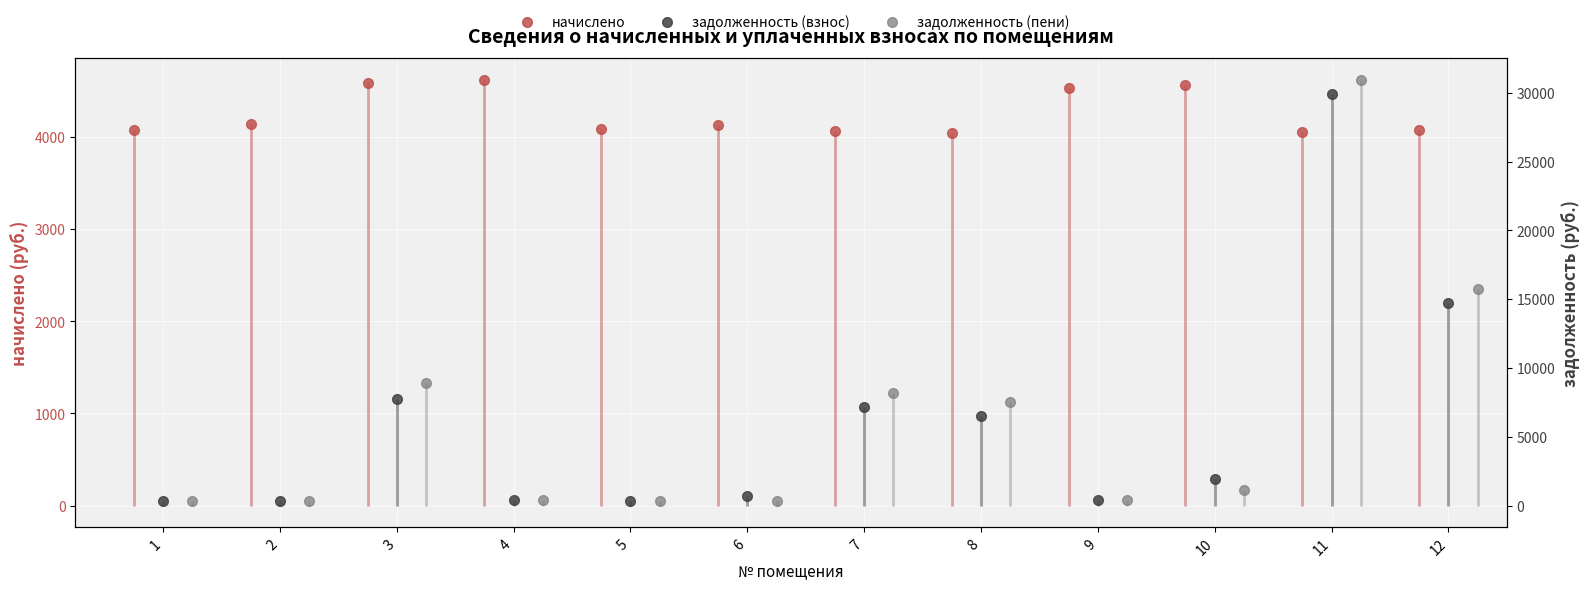

Rank the series at 3 from lowest to highest value.

начислено, задолженность (взнос), задолженность (пени)